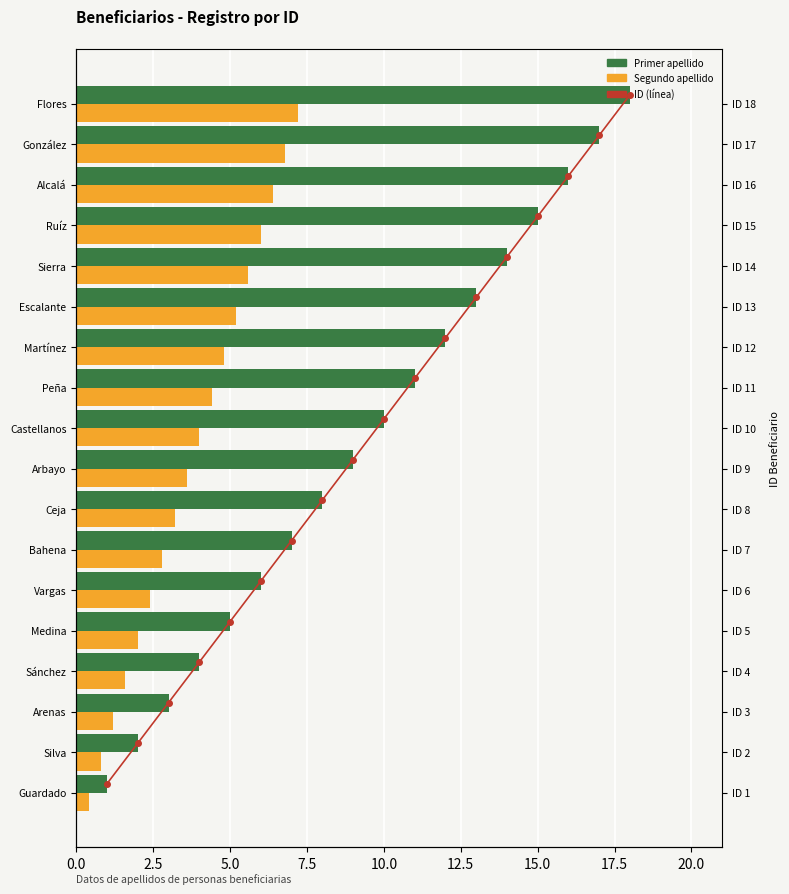

How many series are shown in this chart?

3